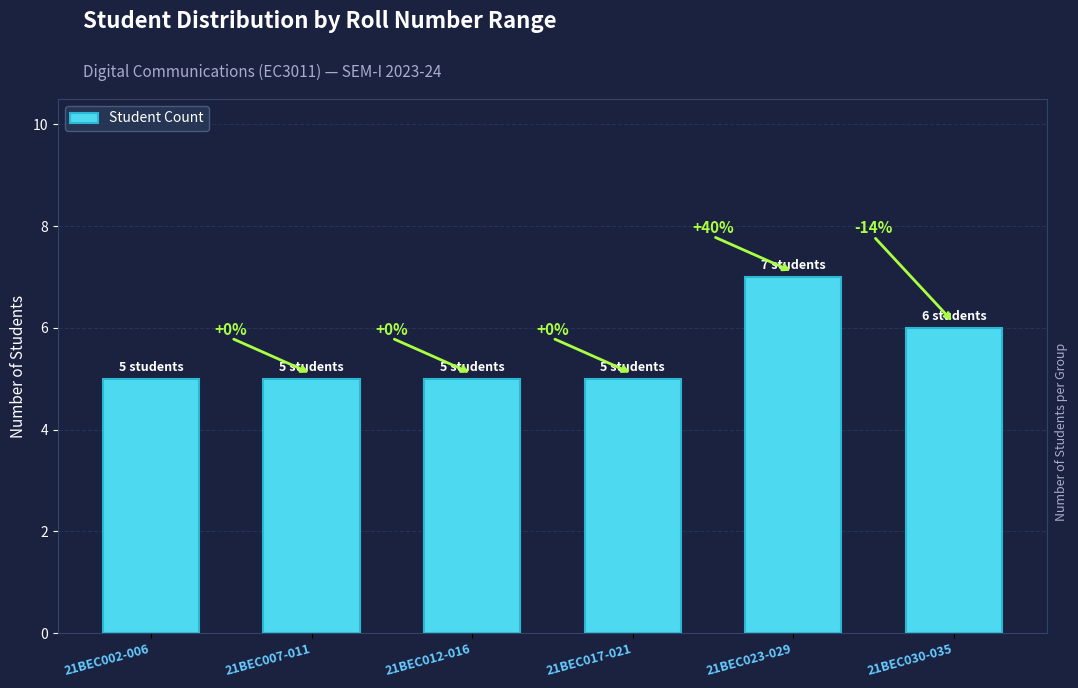

Approximately how many times larger is the value at 21BEC002-006 compared to 21BEC012-016?

1.0